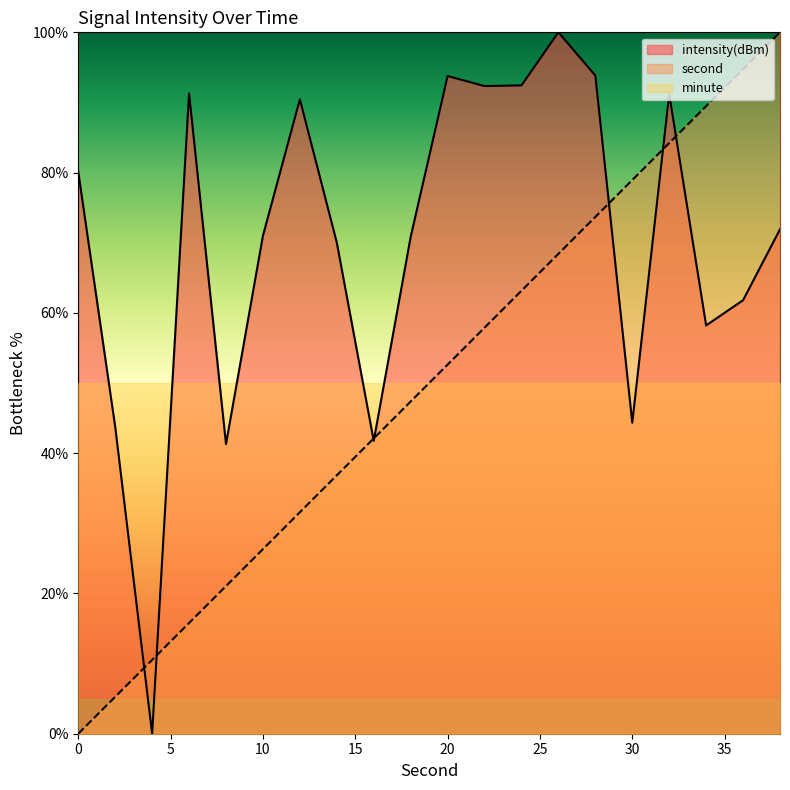

True or false: intensity(dBm) and minute intersect in this chart.

True